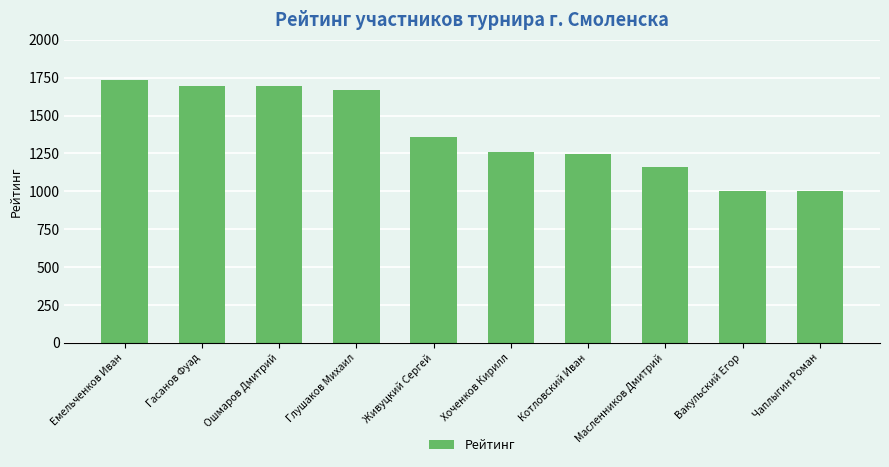

What is the maximum value shown in the chart?

1735